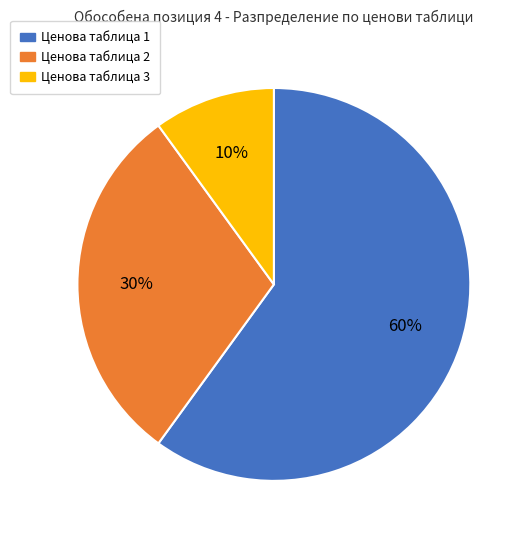

Does Ценова таблица 3 represent more than half of the total?

No